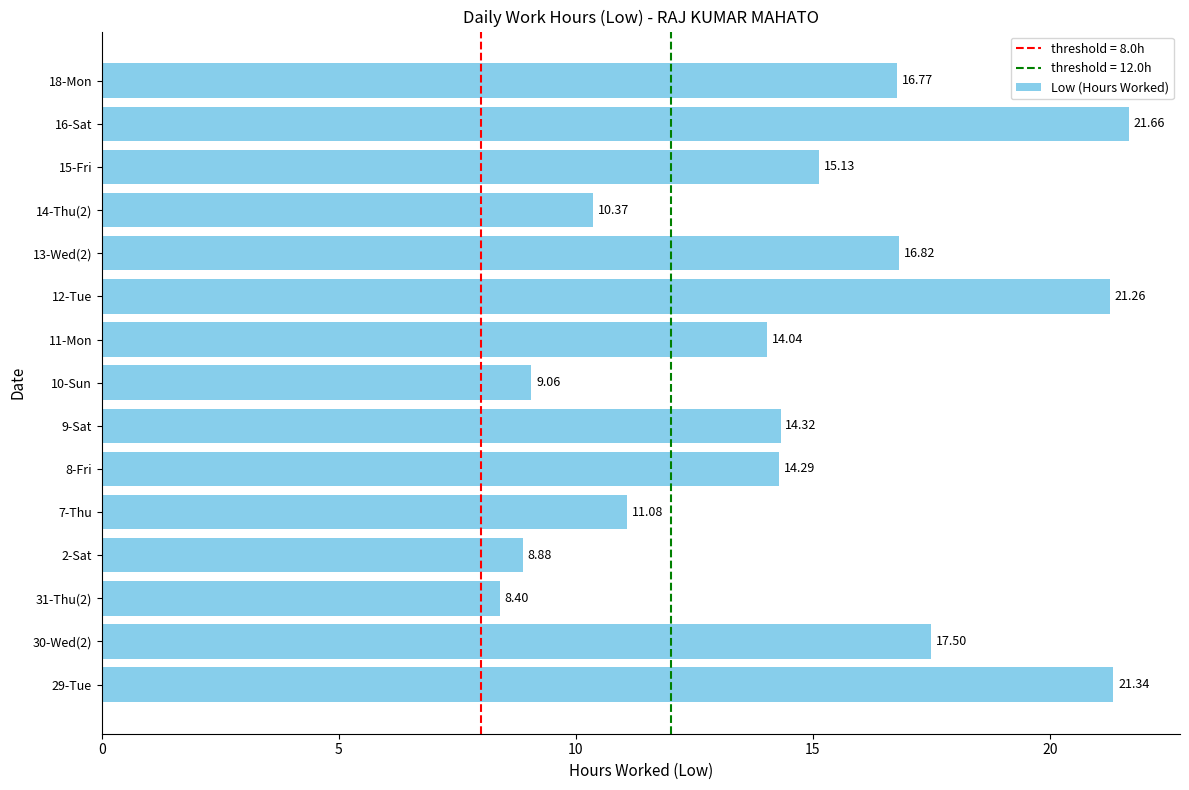

What is the sum of the values at 2-Sat and 10-Sun?

17.9